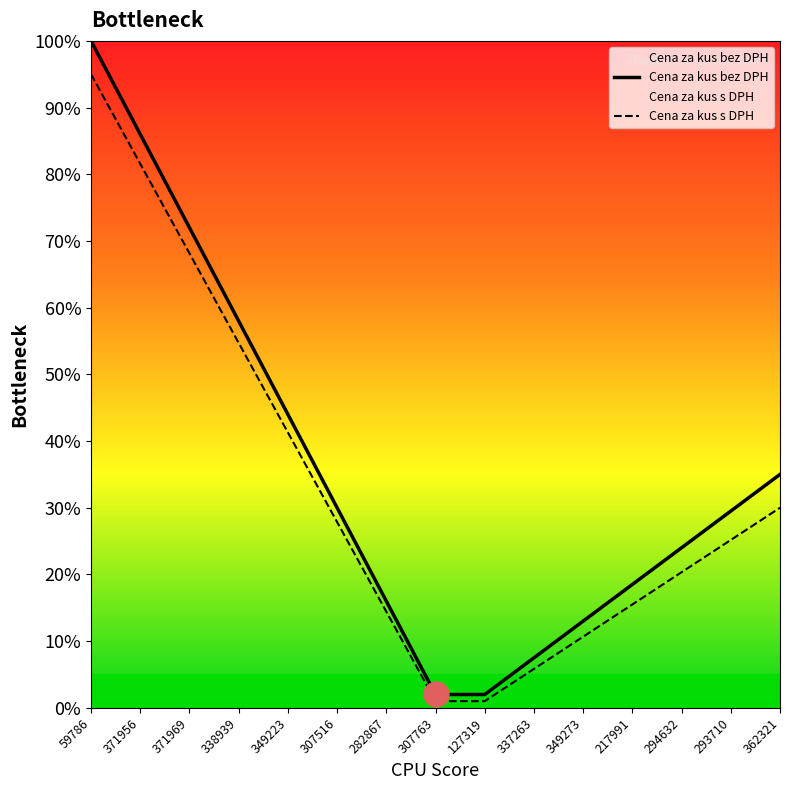

What is the sum of all Cena za kus s DPH values?

4.9